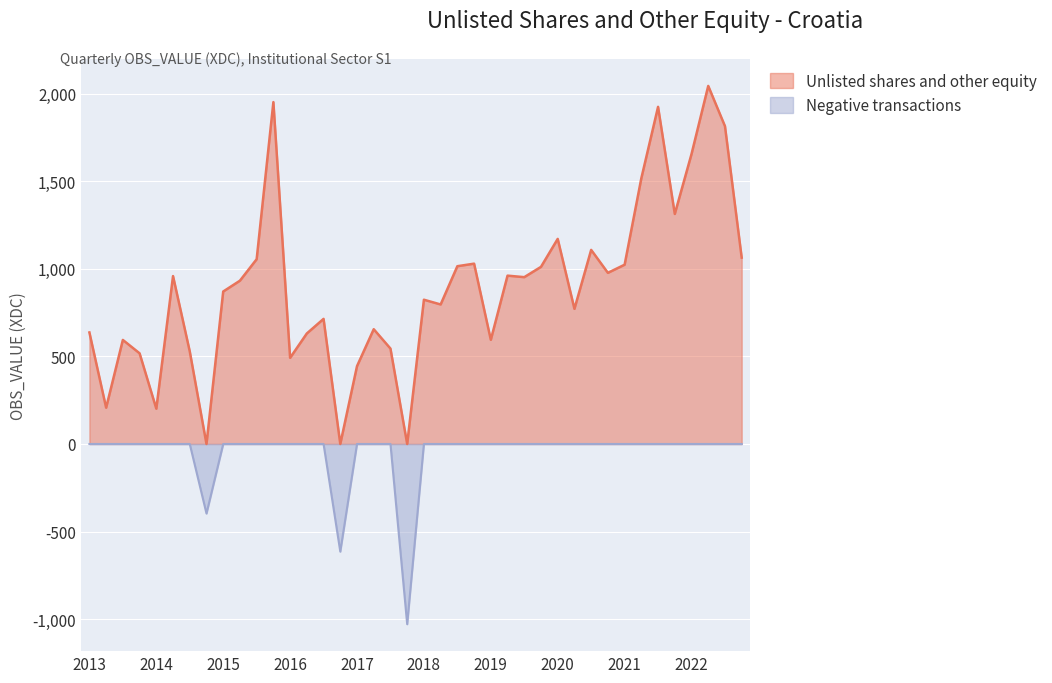

Approximately how many times larger is the value at 2018-Q2 compared to 2022-Q3?

0.4